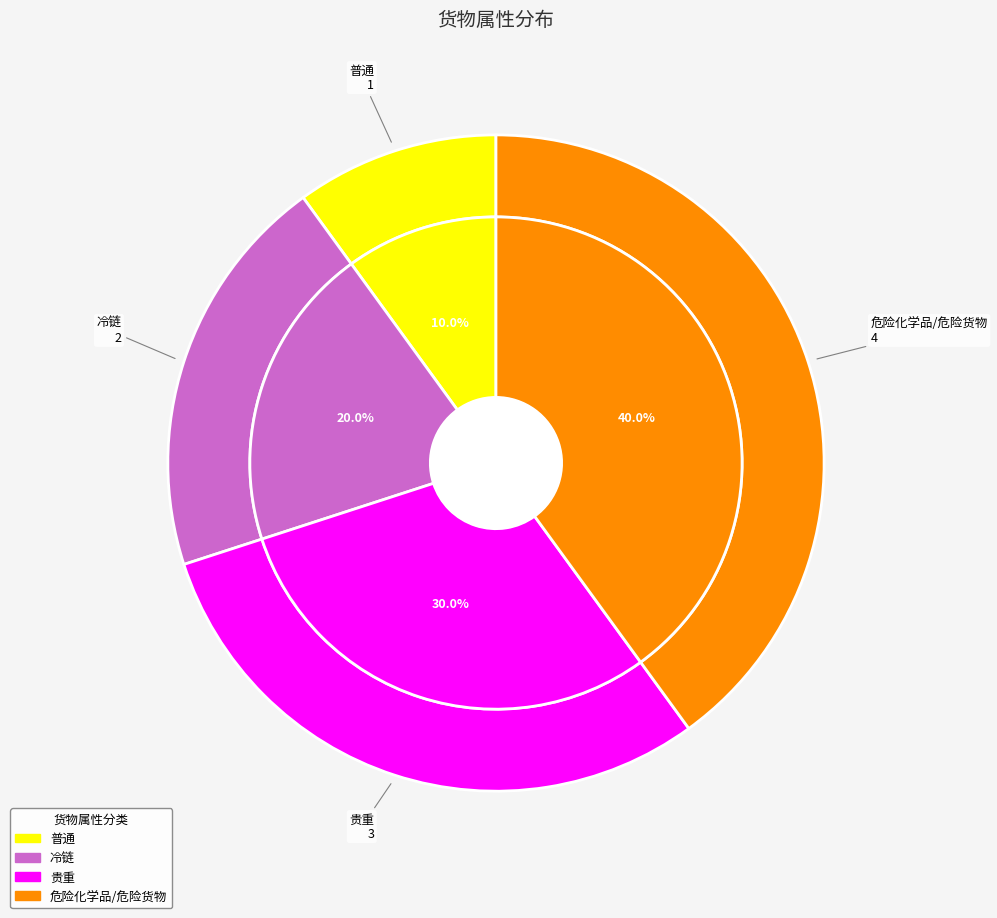

How many slices are in this pie chart?

4